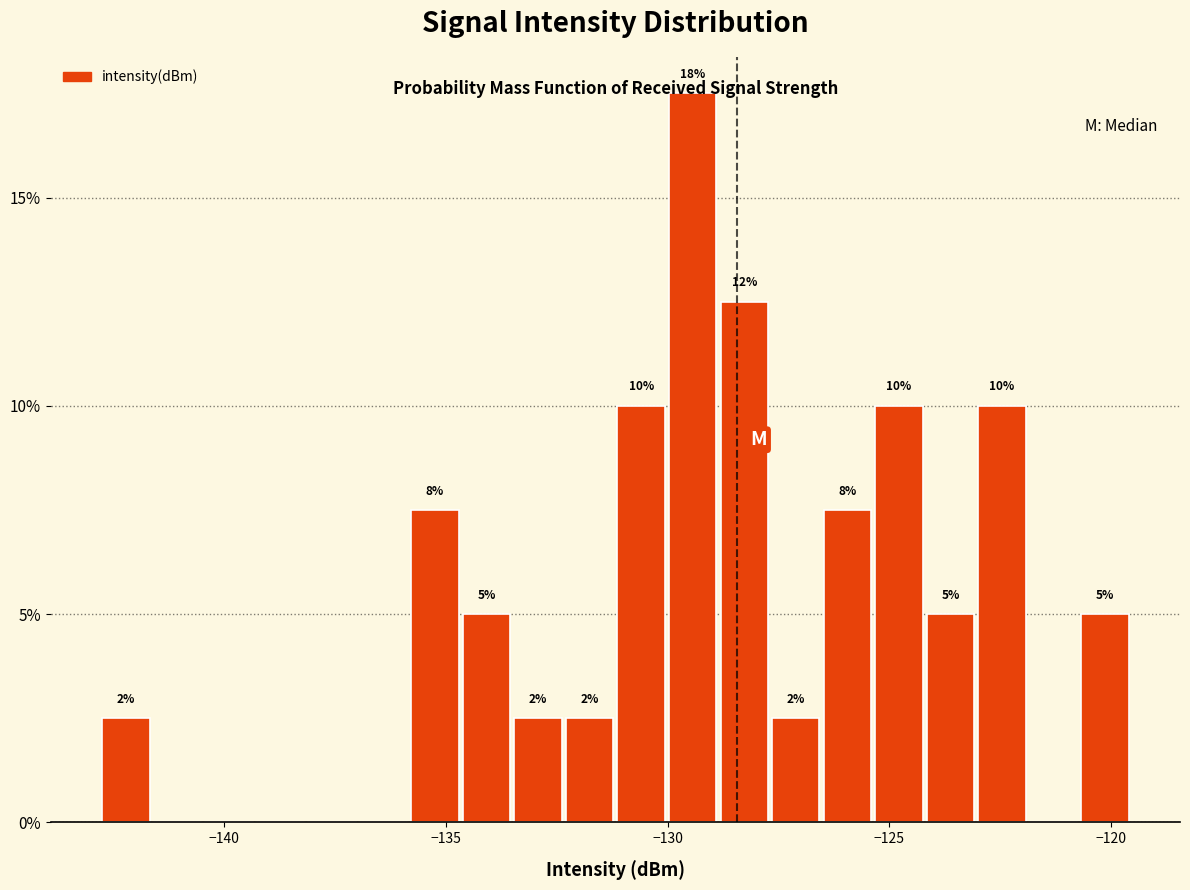

Read against the x-axis, roughly where is the centre of the tallest bar?

-129.5